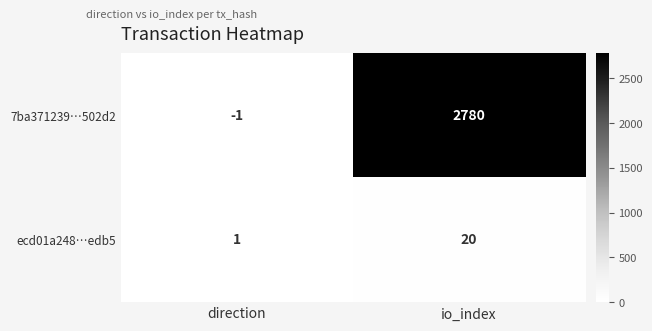

Which series has the largest total across all categories?

7ba371239…502d2